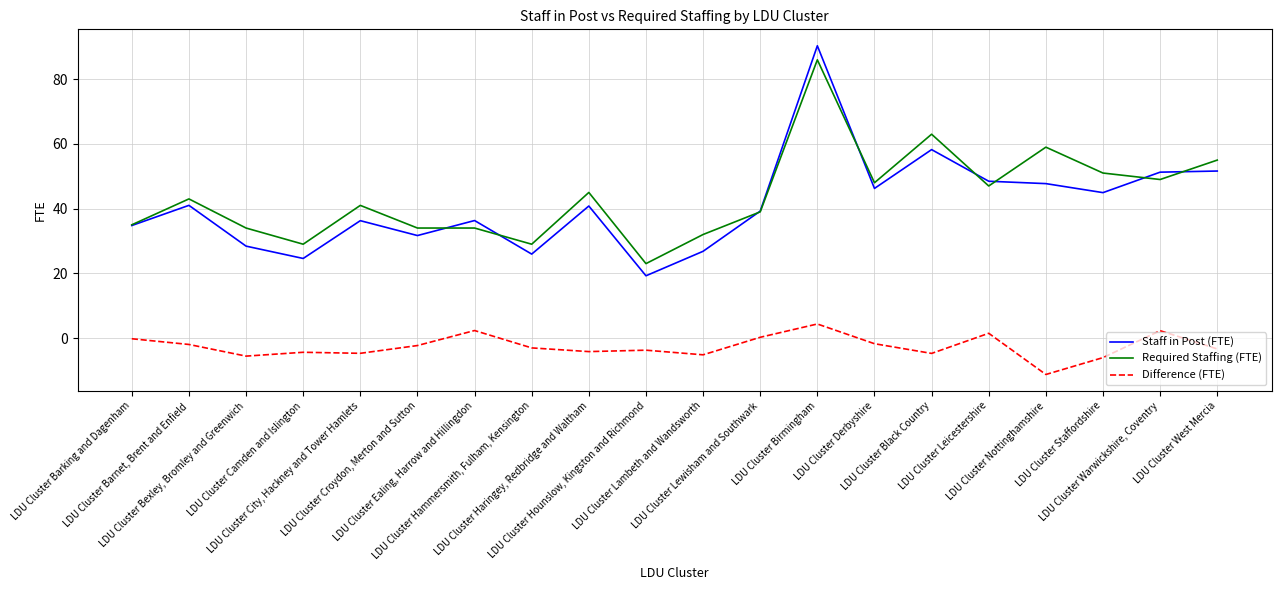

The value of Staff in Post (FTE) at LDU Cluster Derbyshire is 63.5. True or false?

False